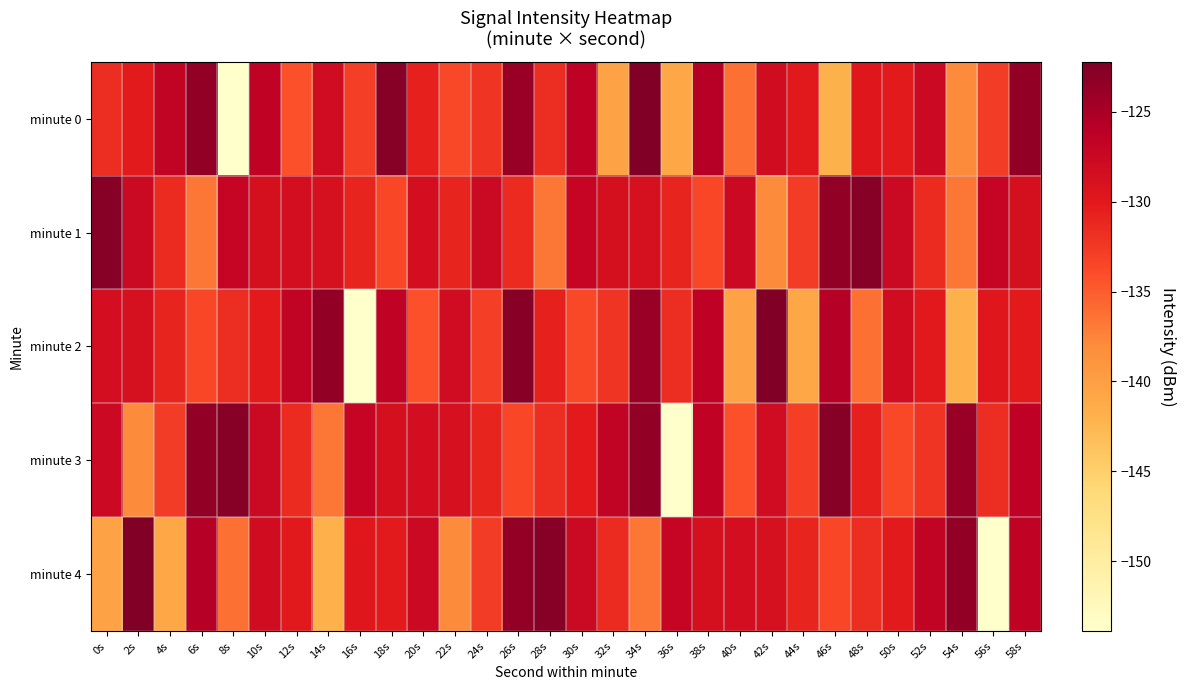

What is the minimum value shown in the chart?

-153.9